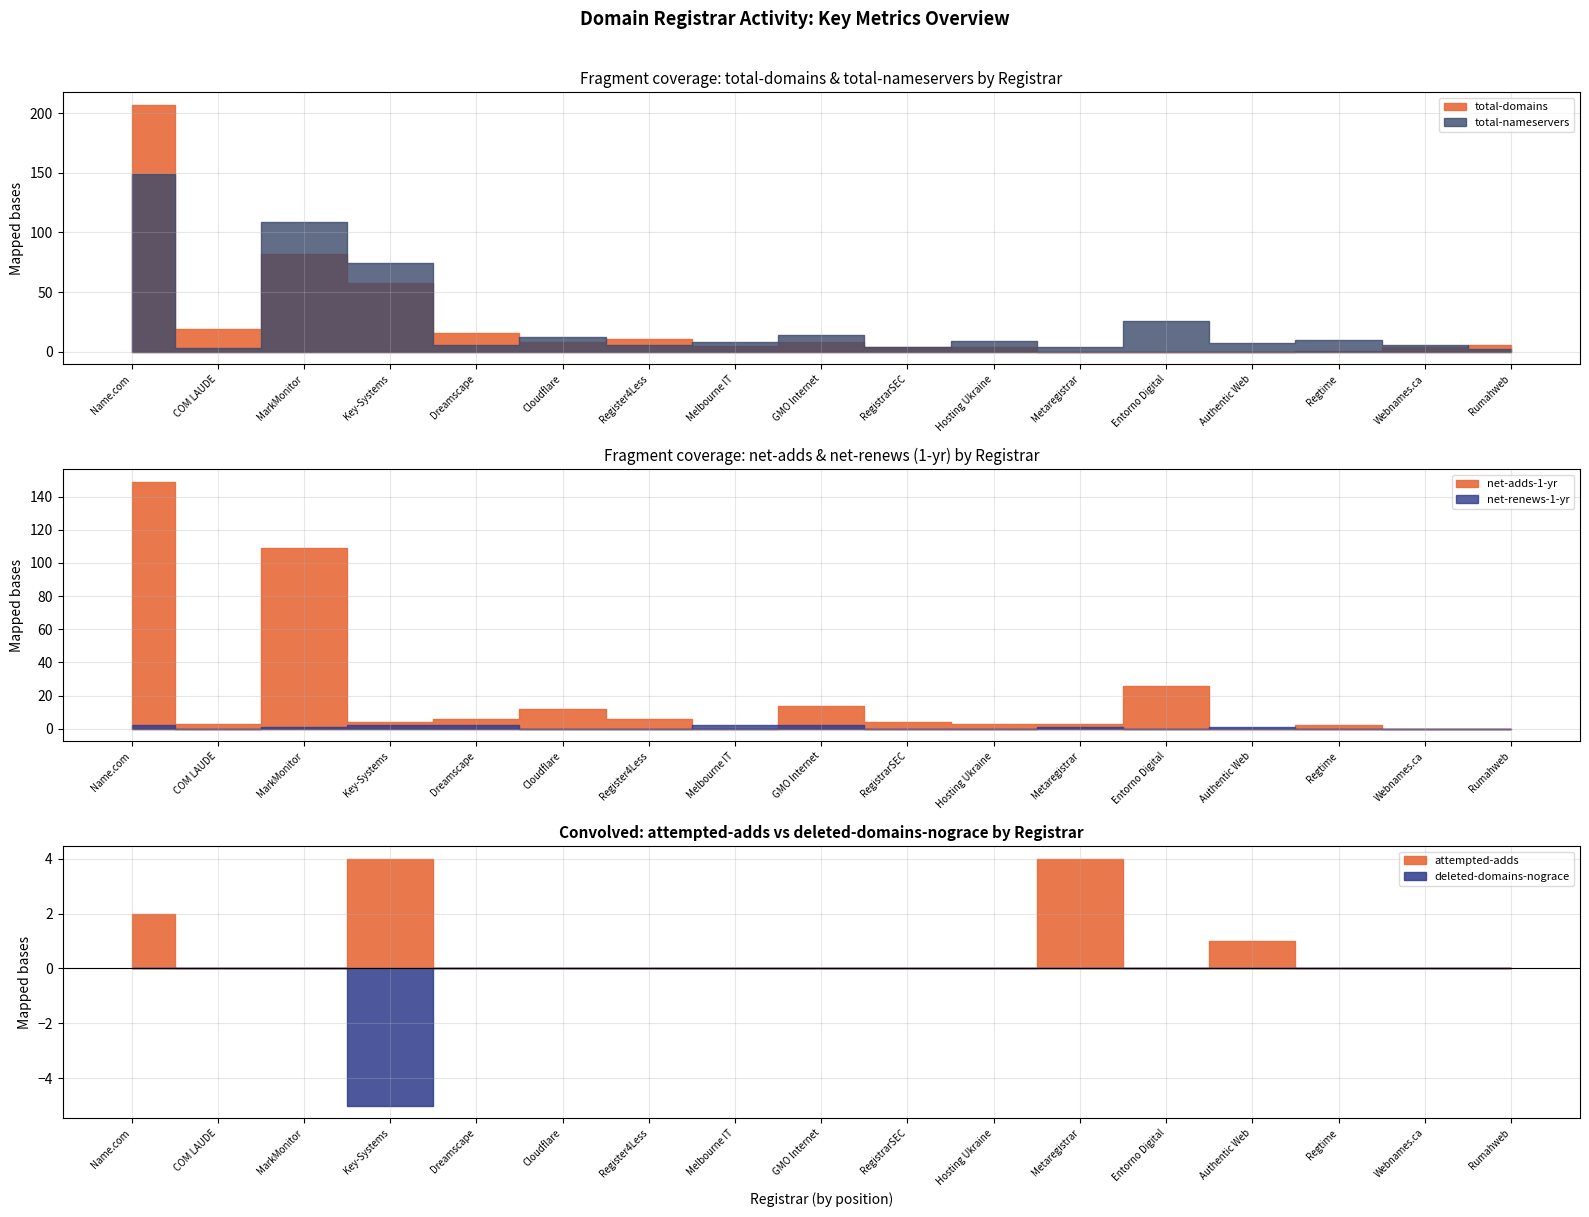

True or false: net-adds-1-yr and total-nameservers cross at least once.

False